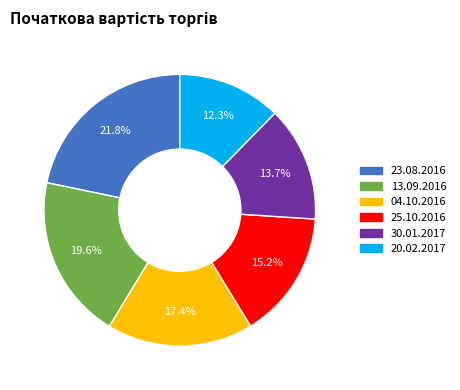

To the nearest percent, what is the combined percentage of 13.09.2016 and 30.01.2017?

33%